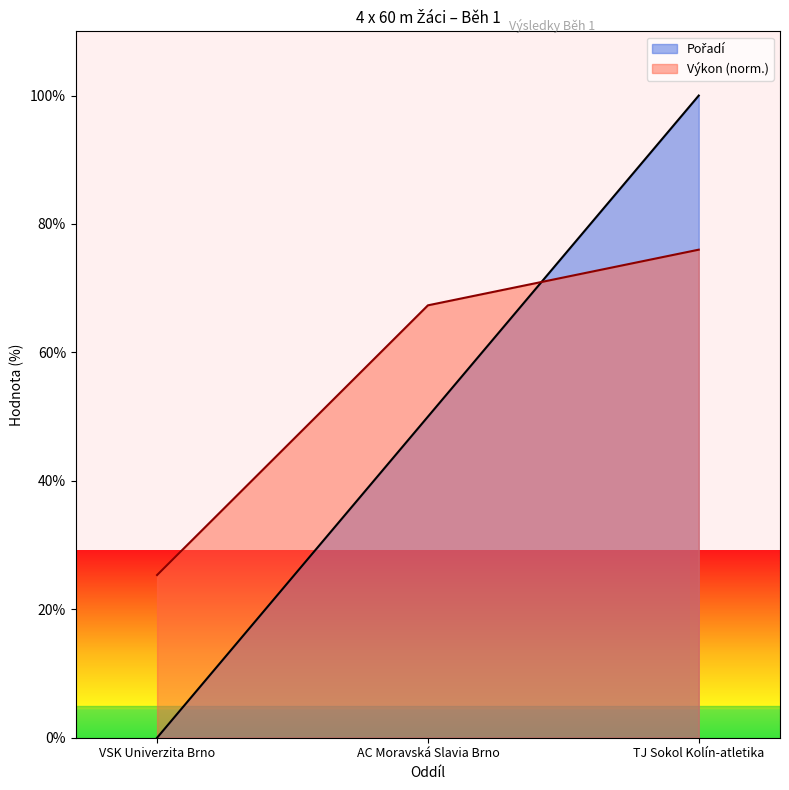

The Pořadí series shows 57.0 at TJ Sokol Kolín-atletika. True or false?

False